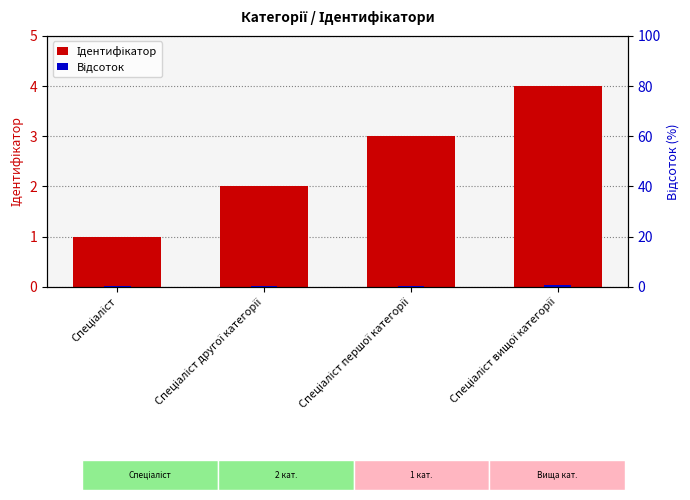

How many groups of bars are there?

4